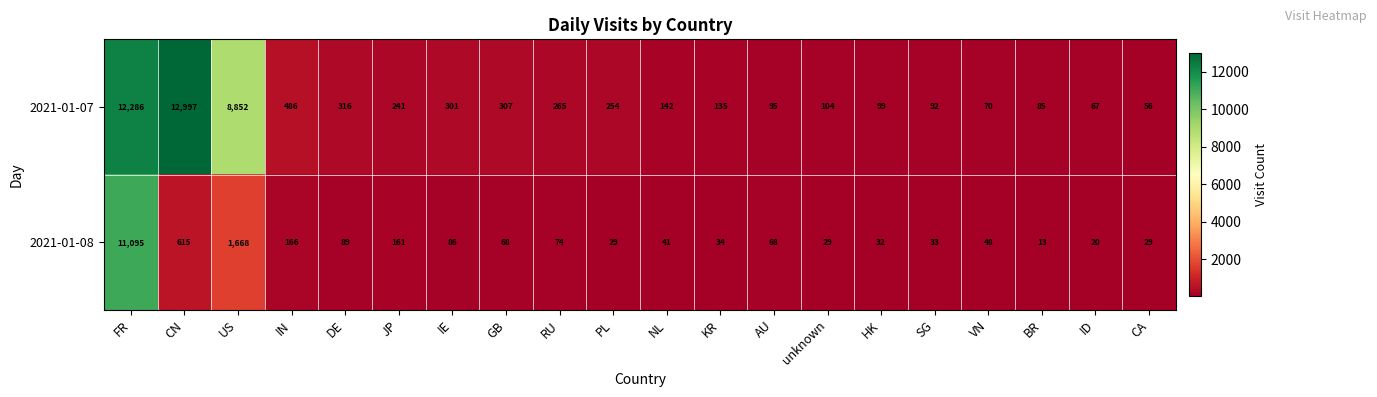

What is the sum of the 2021-01-08 values at unknown and SG?

62